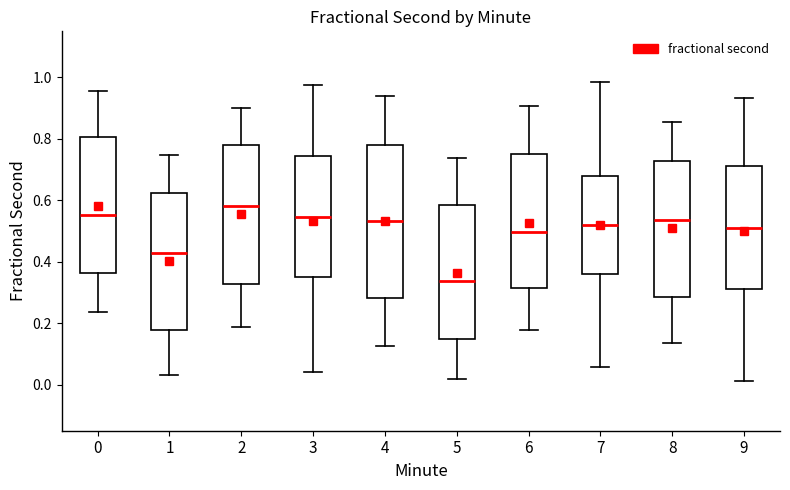

Which box is the tallest, from its lower edge to its upper edge?

4